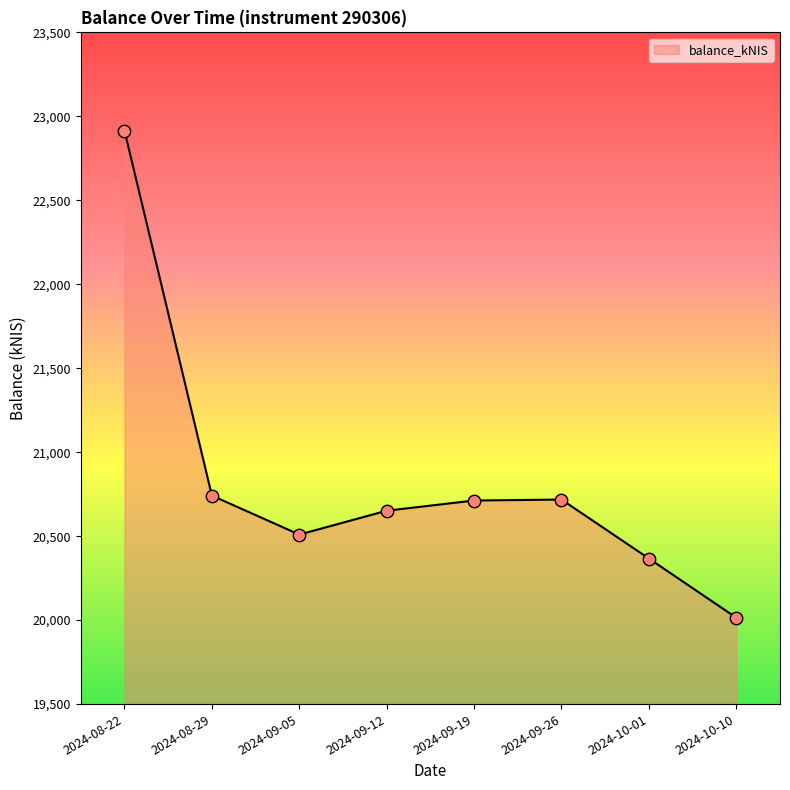

What is the change in value from 2024-09-12 to 2024-09-26?

+66.4